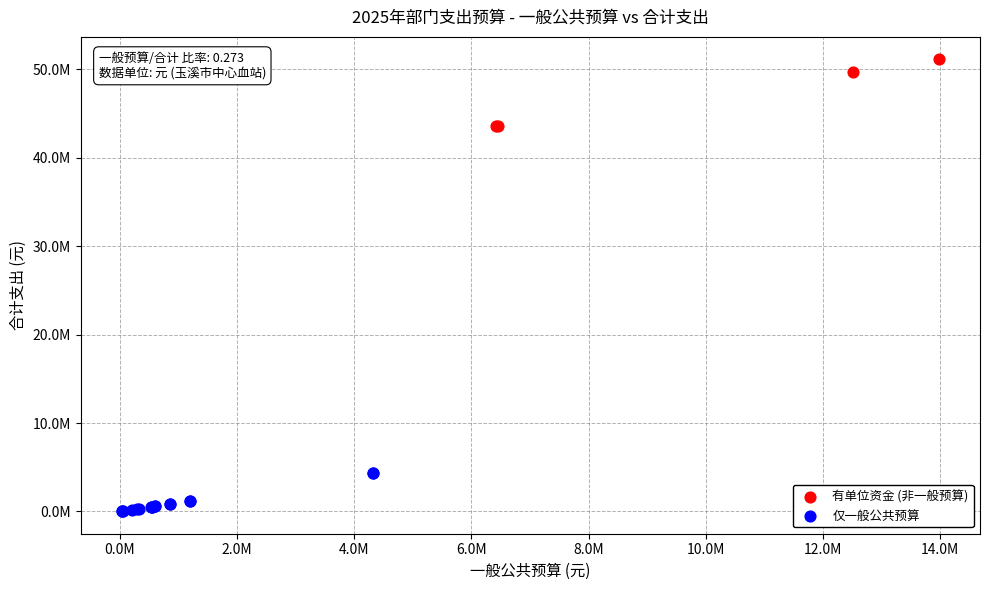

Which series reaches the minimum Y coordinate?

仅一般公共预算